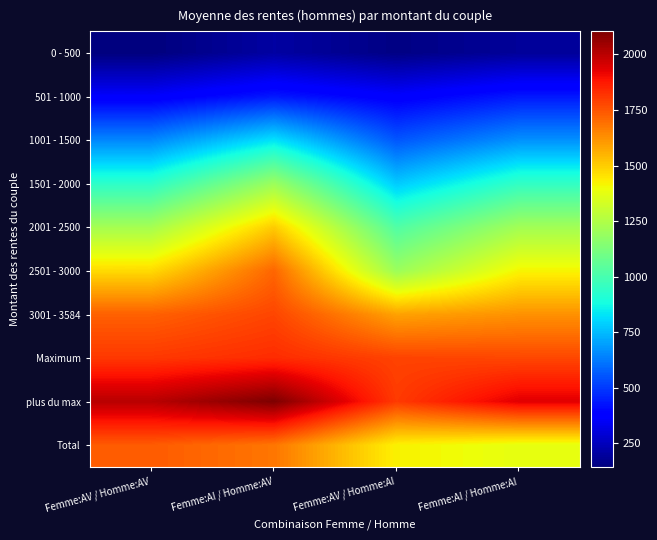

Reading left to right, what are all the values shown in this chart?

0 - 500: Femme:AV / Homme:AV=142	Femme:AI / Homme:AV=204	Femme:AV / Homme:AI=153	Femme:AI / Homme:AI=189
501 - 1000: Femme:AV / Homme:AV=360	Femme:AI / Homme:AV=433	Femme:AV / Homme:AI=368	Femme:AI / Homme:AI=433
1001 - 1500: Femme:AV / Homme:AV=649	Femme:AI / Homme:AV=824	Femme:AV / Homme:AI=554	Femme:AI / Homme:AI=668
1501 - 2000: Femme:AV / Homme:AV=935	Femme:AI / Homme:AV=1199	Femme:AV / Homme:AI=779	Femme:AI / Homme:AI=948
2001 - 2500: Femme:AV / Homme:AV=1222	Femme:AI / Homme:AV=1502	Femme:AV / Homme:AI=1021	Femme:AI / Homme:AI=1215
2501 - 3000: Femme:AV / Homme:AV=1470	Femme:AI / Homme:AV=1713	Femme:AV / Homme:AI=1199	Femme:AI / Homme:AI=1417
3001 - 3584: Femme:AV / Homme:AV=1724	Femme:AI / Homme:AV=1781	Femme:AV / Homme:AI=1588	Femme:AI / Homme:AI=1622
Maximum: Femme:AV / Homme:AV=1809	Femme:AI / Homme:AV=1835	Femme:AV / Homme:AI=1786	Femme:AI / Homme:AI=1778
plus du max: Femme:AV / Homme:AV=2004	Femme:AI / Homme:AV=2104	Femme:AV / Homme:AI=1804	Femme:AI / Homme:AI=1935
Total: Femme:AV / Homme:AV=1736	Femme:AI / Homme:AV=1680	Femme:AV / Homme:AI=1423	Femme:AI / Homme:AI=1378